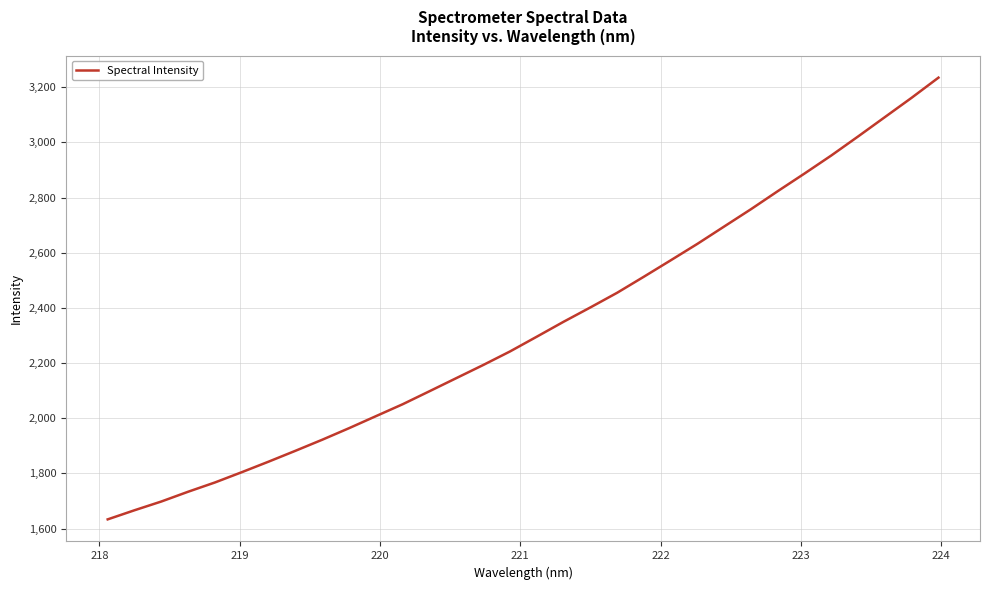

True or false: there are more than 0 points higher than both neighbors.

False